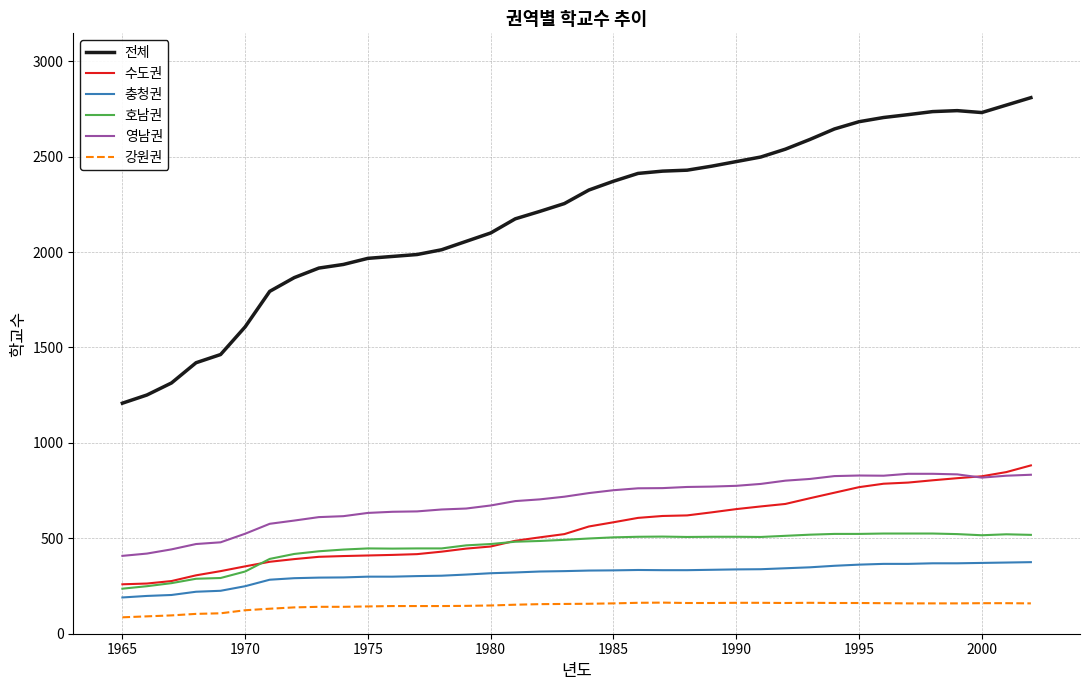

True or false: 영남권 and 호남권 intersect in this chart.

False